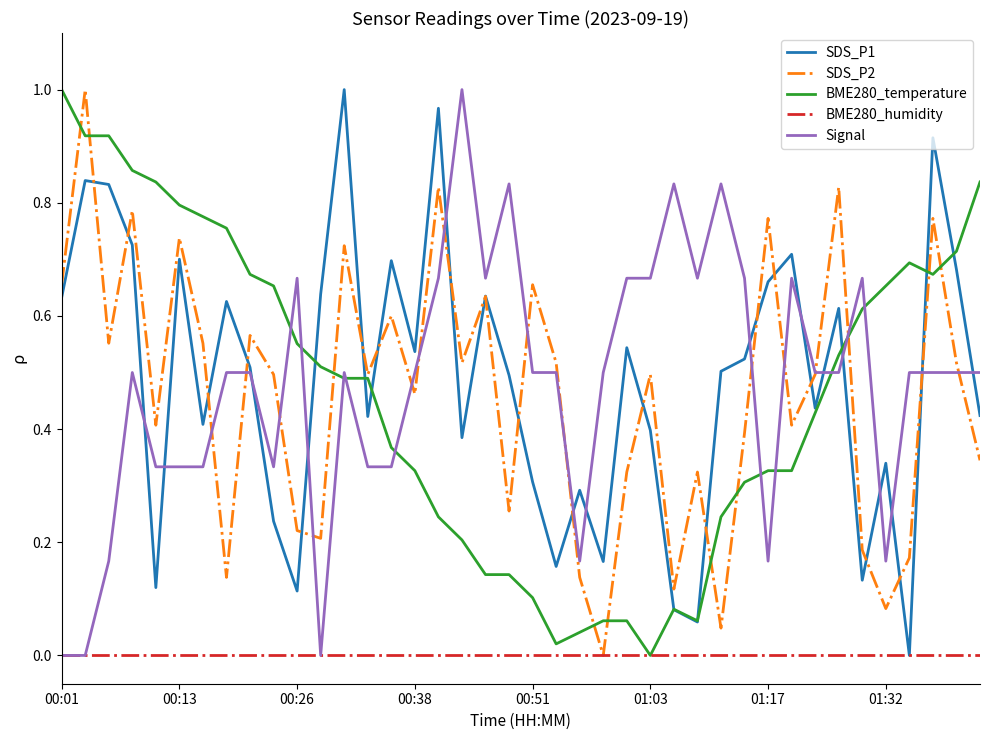

What are all the series names shown in the legend?

SDS_P1, SDS_P2, BME280_temperature, BME280_humidity, Signal